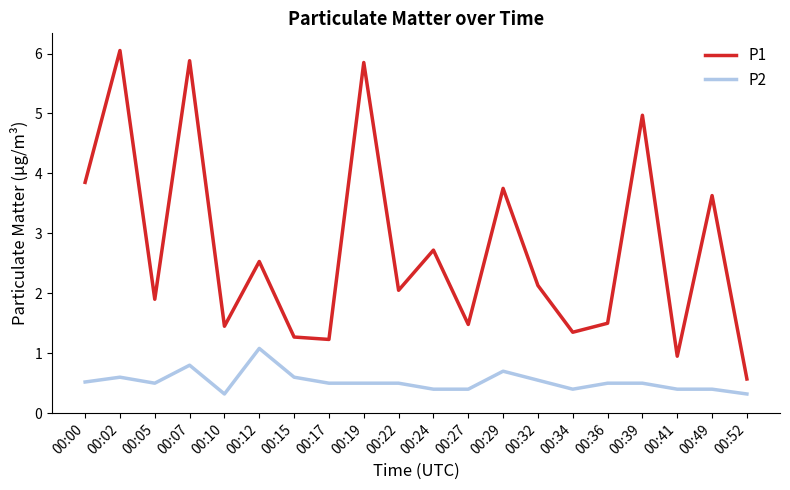

Which category has the highest value across all series?

00:02